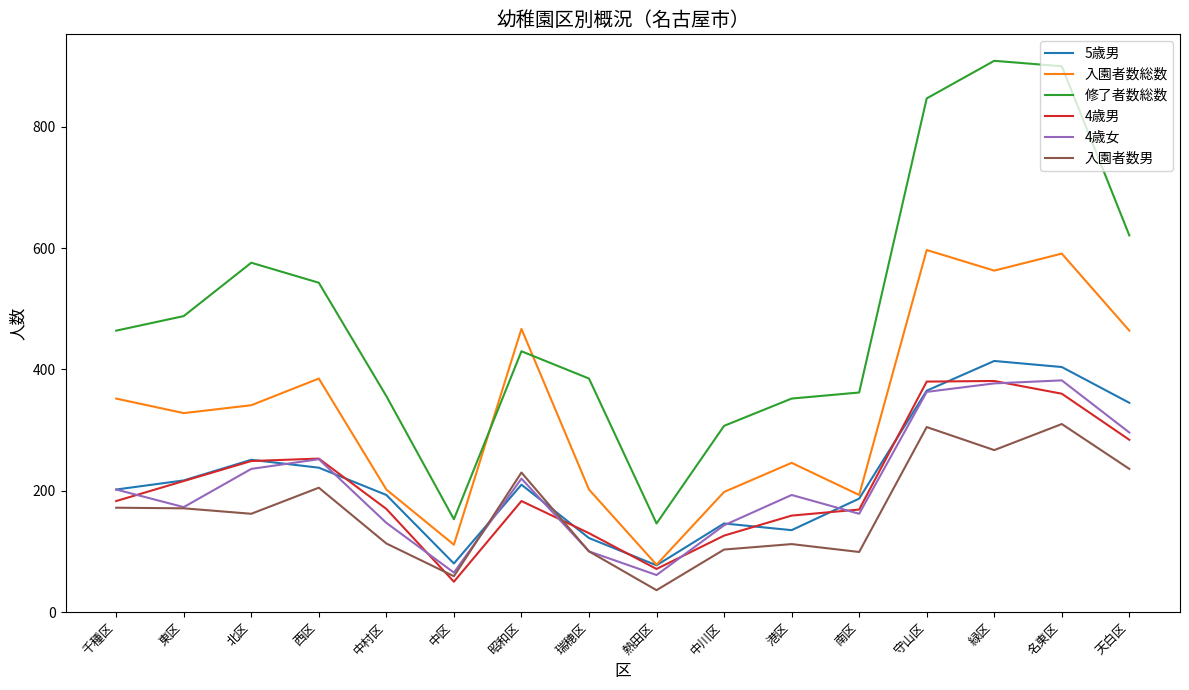

What are all the series names shown in the legend?

5歳男, 入園者数総数, 修了者数総数, 4歳男, 4歳女, 入園者数男